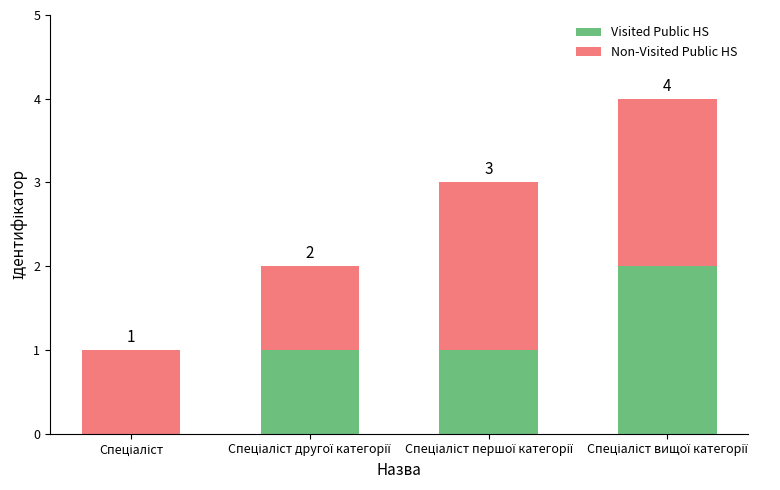

What is the sum of all Visited Public HS values?

4